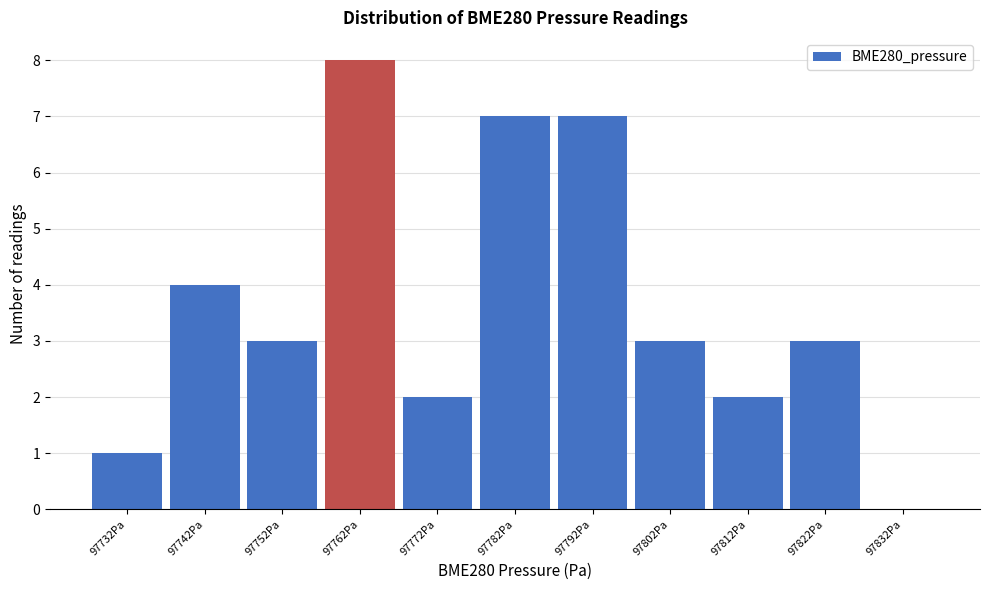

Reading left to right, what are all the values shown in this chart?

97732Pa=1	97742Pa=4	97752Pa=3	97762Pa=8	97772Pa=2	97782Pa=7	97792Pa=7	97802Pa=3	97812Pa=2	97822Pa=3	97832Pa=0